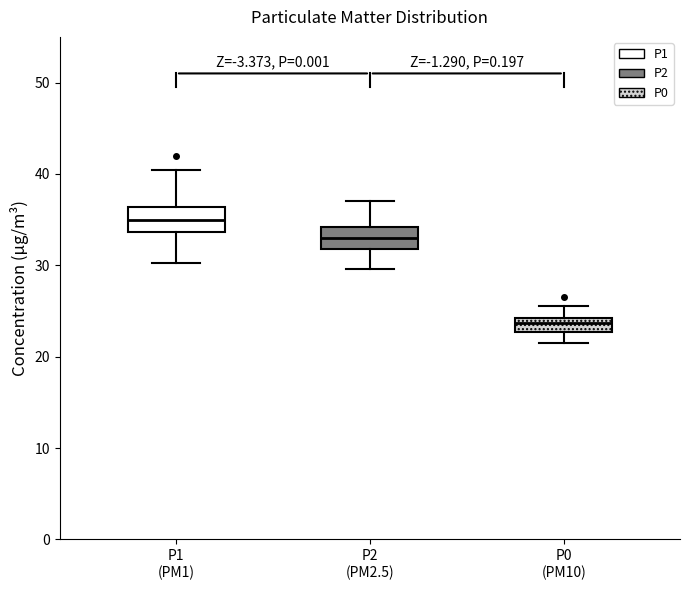

Which box's median line is the lowest?

P0 (PM10)